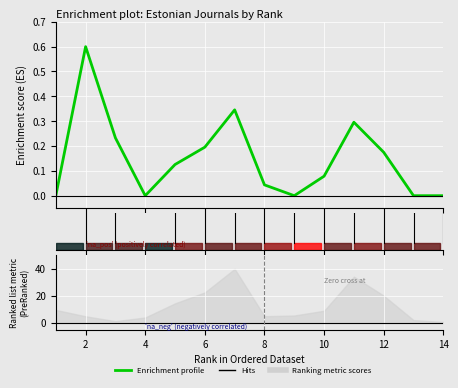

What is the difference between the second highest and minimum values?

0.3